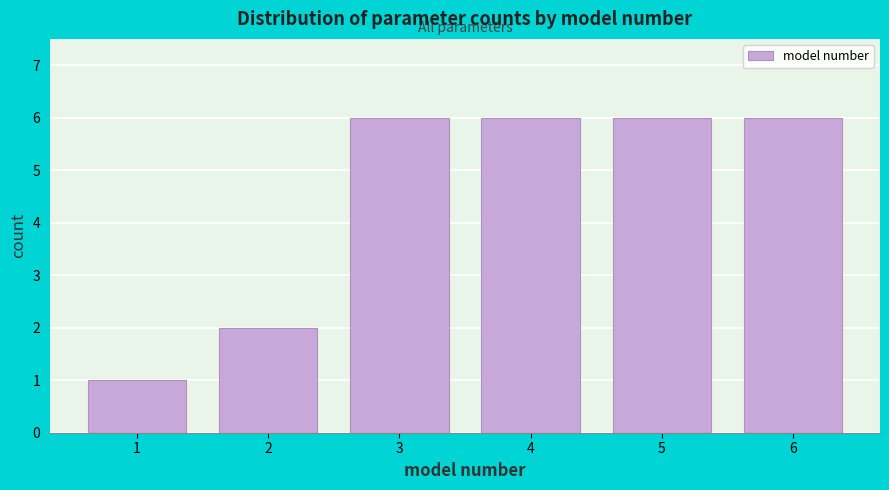

What is the height of the bar covering 4.5 to 5.5 on the x-axis? The values are not printed on the chart, so give them approximately, as read against the axis.

6